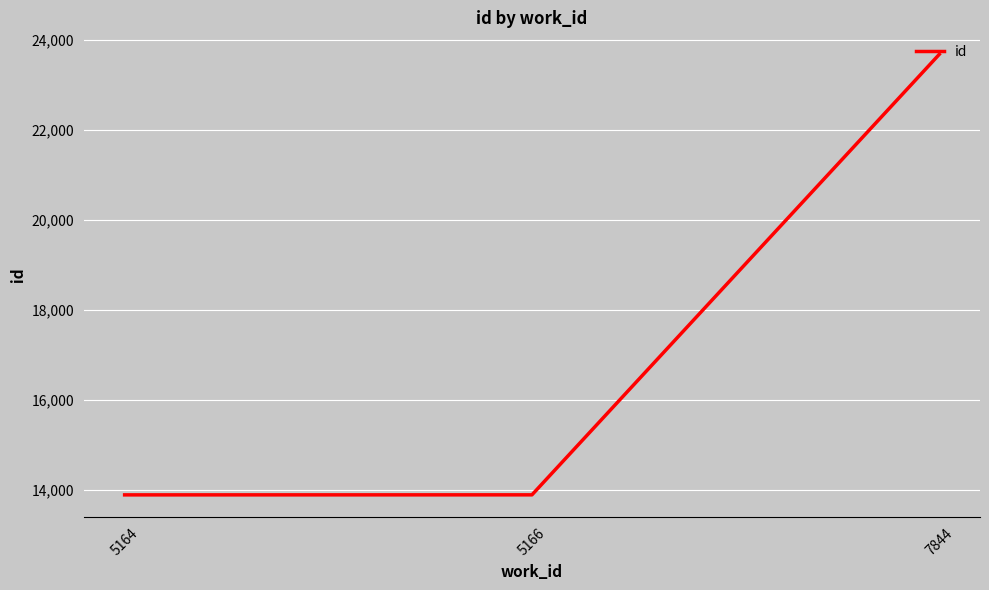

The chart shows a value of 11530.0 at 7844. True or false?

False